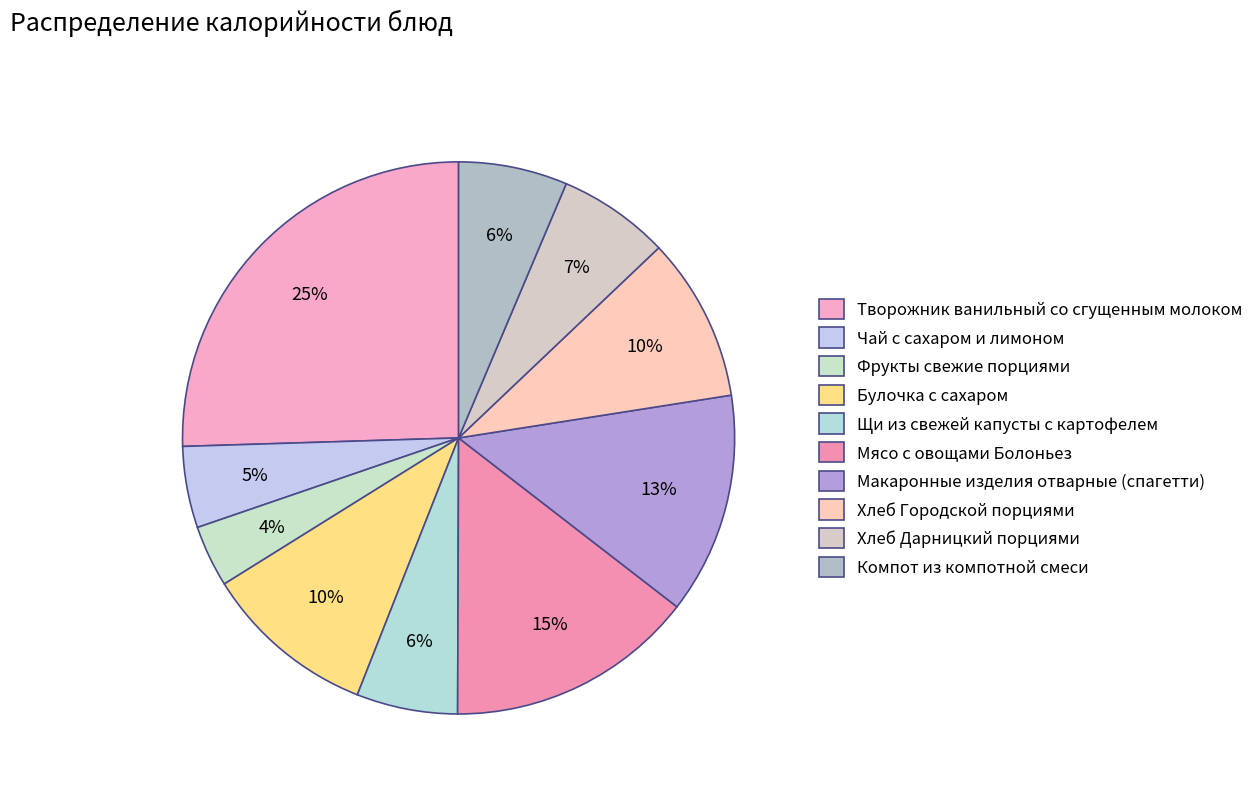

To the nearest percent, what portion does Щи из свежей капусты с картофелем represent?

6%